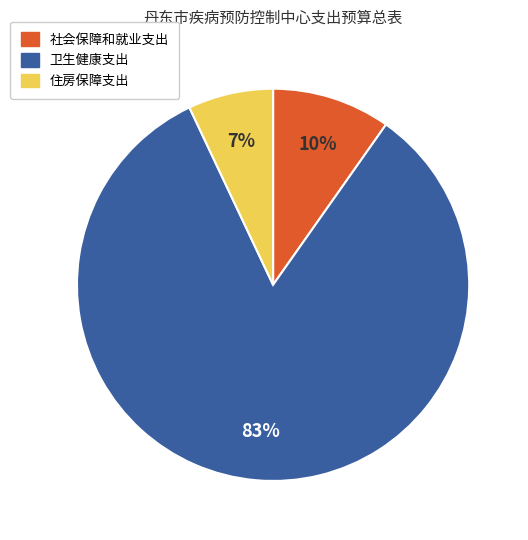

Is it true that 卫生健康支出 is 83% of the pie?

True